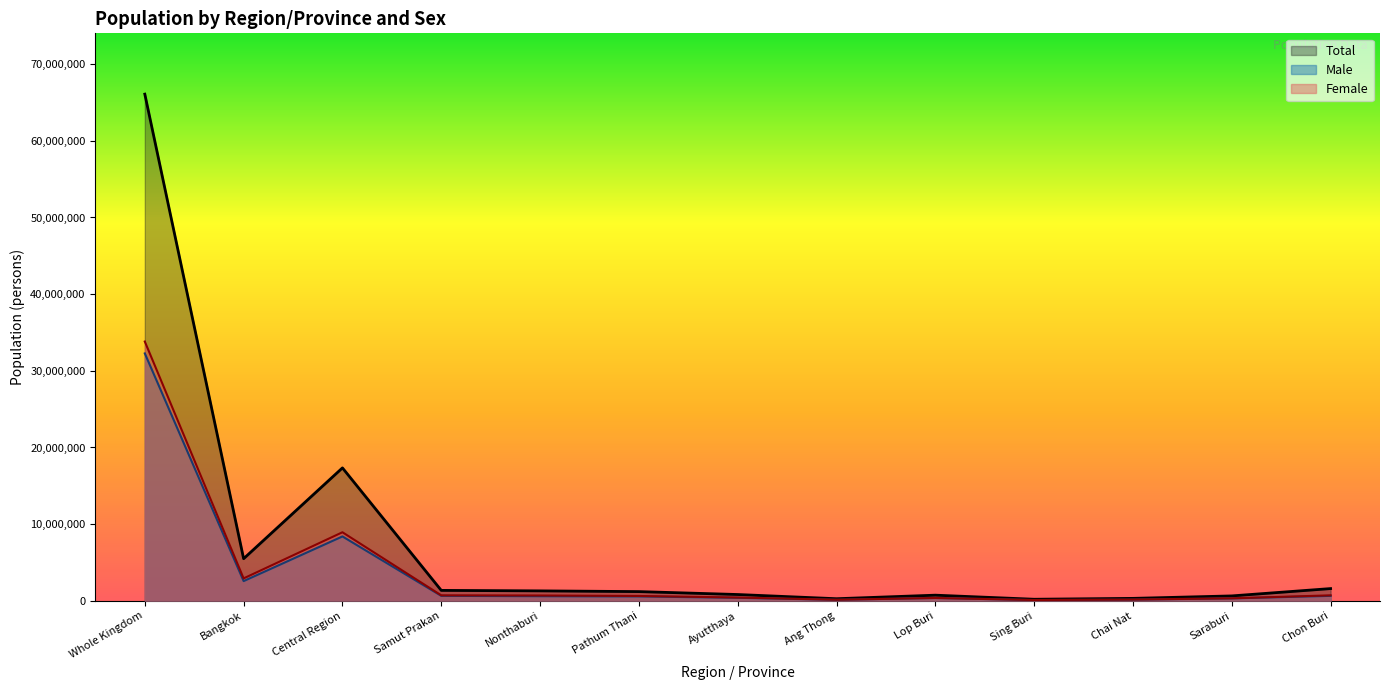

Reading right to left, transcribe all the data shown in this chart.

Total: Chon Buri=1594758	Saraburi=638582	Chai Nat=318308	Sing Buri=202797	Lop Buri=735293	Ang Thong=272587	Ayutthaya=820417	Pathum Thani=1201532	Nonthaburi=1295916	Samut Prakan=1360227	Central Region=17339238	Bangkok=5494932	Whole Kingdom=66090475
Male: Chon Buri=646798	Saraburi=313213	Chai Nat=152800	Sing Buri=96345	Lop Buri=366294	Ang Thong=130337	Ayutthaya=393685	Pathum Thani=568877	Nonthaburi=601682	Samut Prakan=646798	Central Region=8397469	Bangkok=2571974	Whole Kingdom=32270615
Female: Chon Buri=713429	Saraburi=325369	Chai Nat=165508	Sing Buri=106452	Lop Buri=368999	Ang Thong=142250	Ayutthaya=426732	Pathum Thani=632655	Nonthaburi=694234	Samut Prakan=713429	Central Region=8941769	Bangkok=2922958	Whole Kingdom=33819860